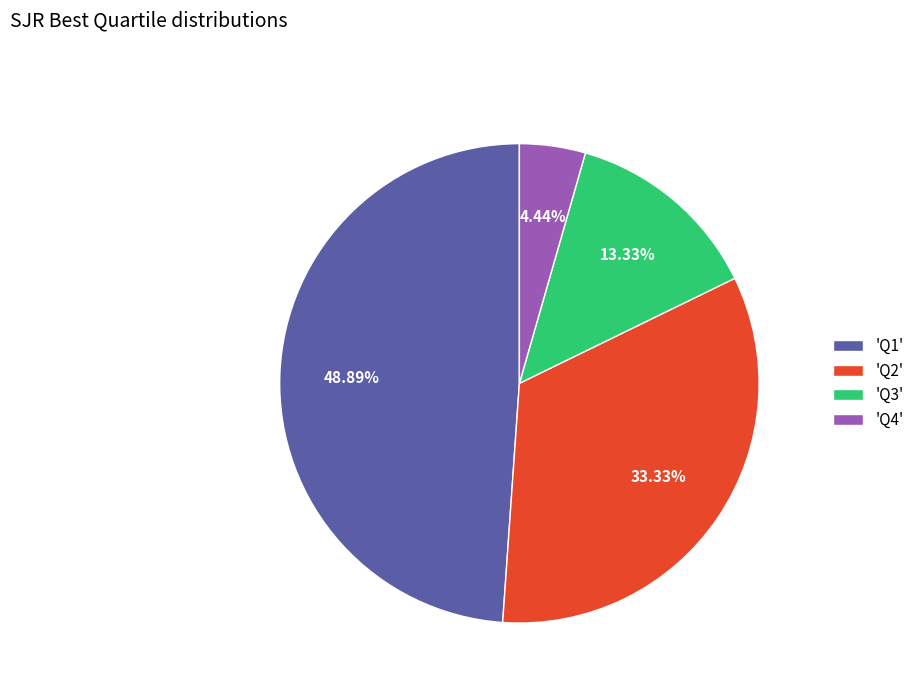

Rank the categories by value from highest to lowest.

'Q1', 'Q2', 'Q3', 'Q4'